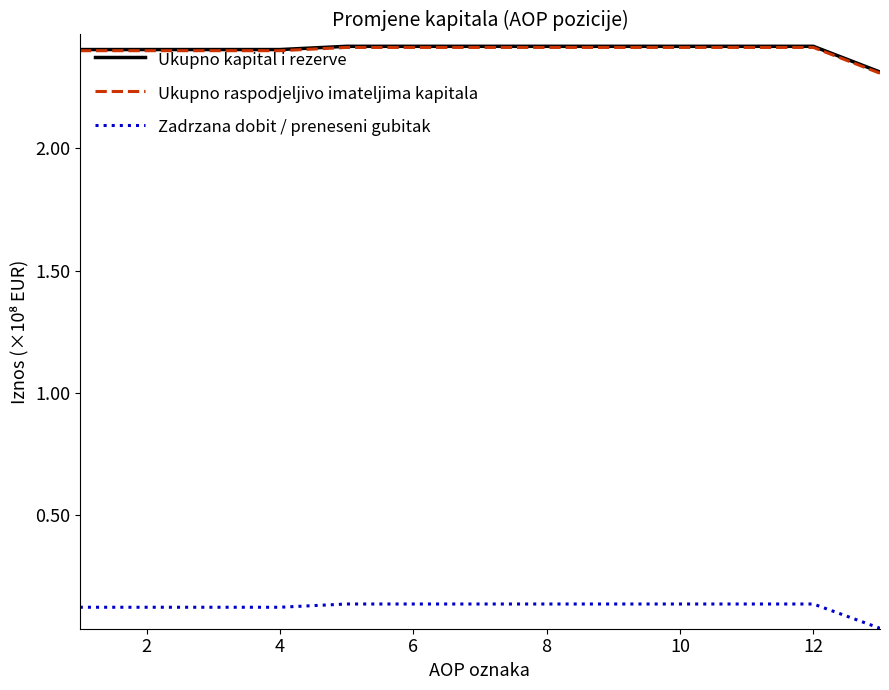

What is the lowest value of the Ukupno kapital i rezerve series?

2.3